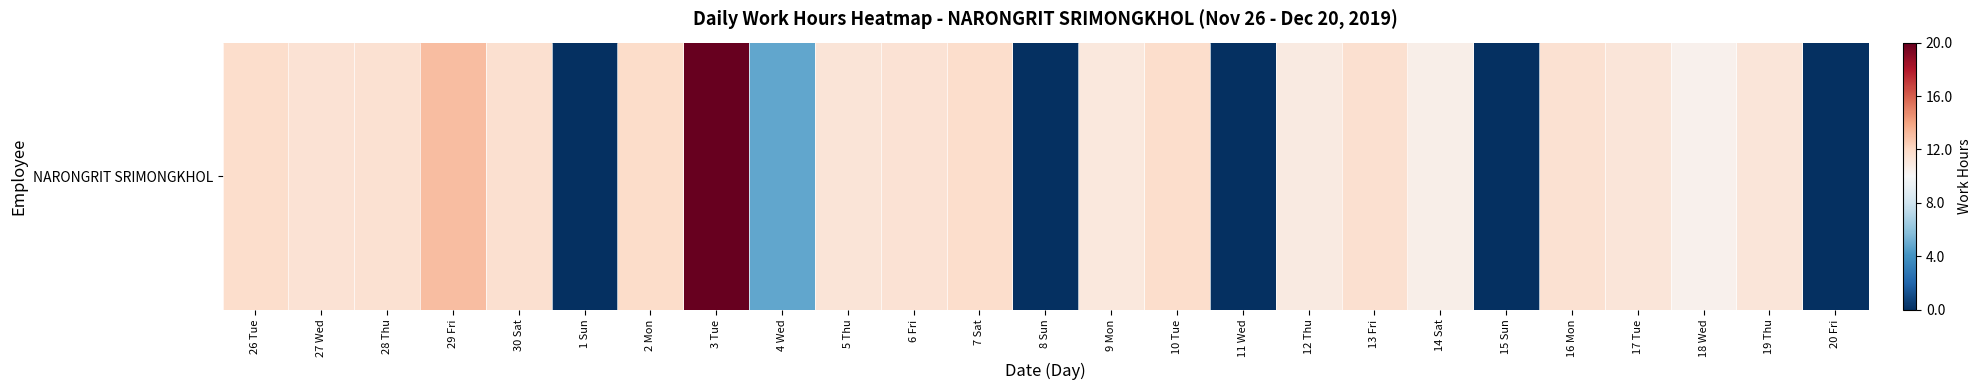

List the labels in order of value, largest first.

3 Tue, 29 Fri, 2 Mon, 7 Sat, 26 Tue, 10 Tue, 30 Sat, 13 Fri, 28 Thu, 16 Mon, 6 Fri, 27 Wed, 5 Thu, 17 Tue, 19 Thu, 9 Mon, 12 Thu, 14 Sat, 18 Wed, 4 Wed, 1 Sun, 8 Sun, 11 Wed, 15 Sun, 20 Fri